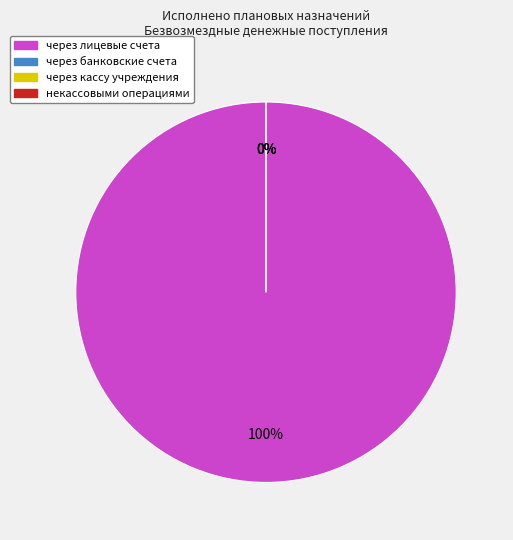

To the nearest percent, what is the average slice percentage?

25%